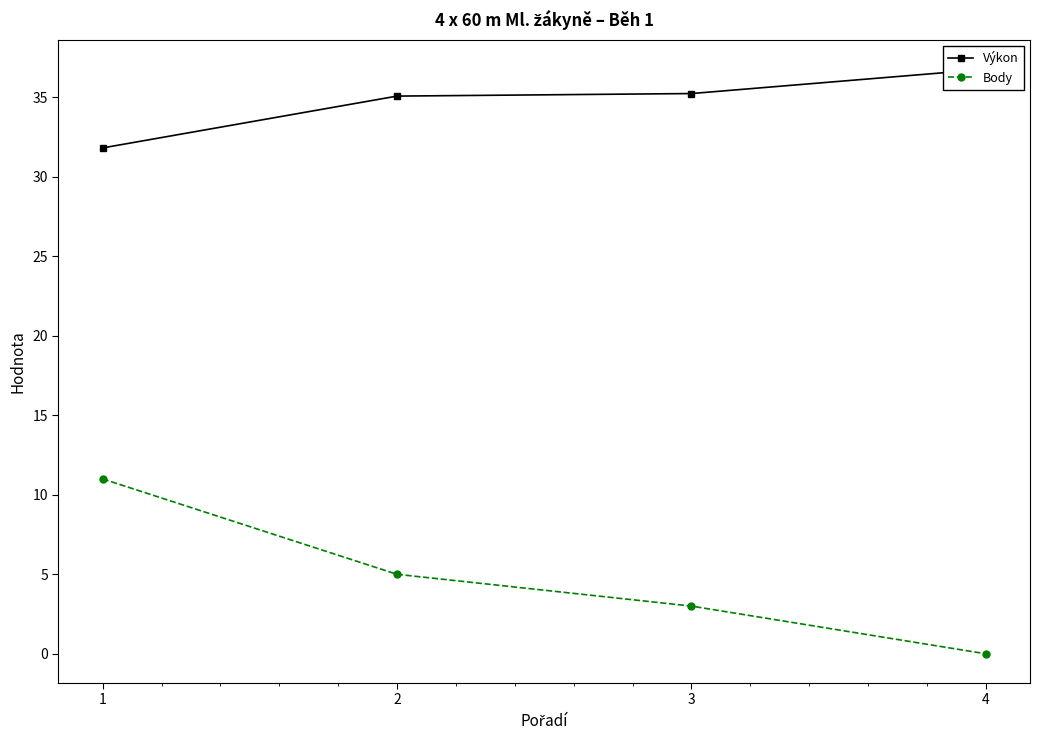

The Výkon series shows 35.1 at 2. True or false?

True